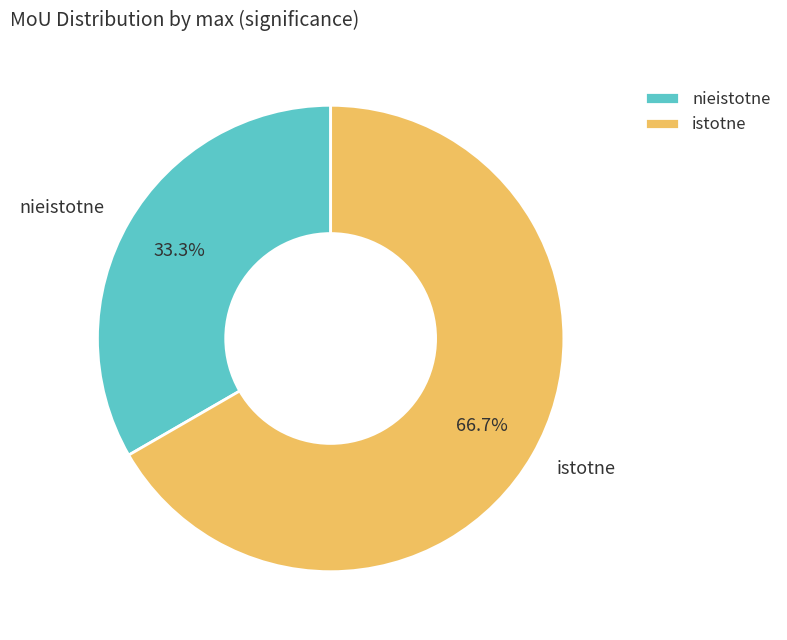

Which slice represents more than half of the pie?

istotne